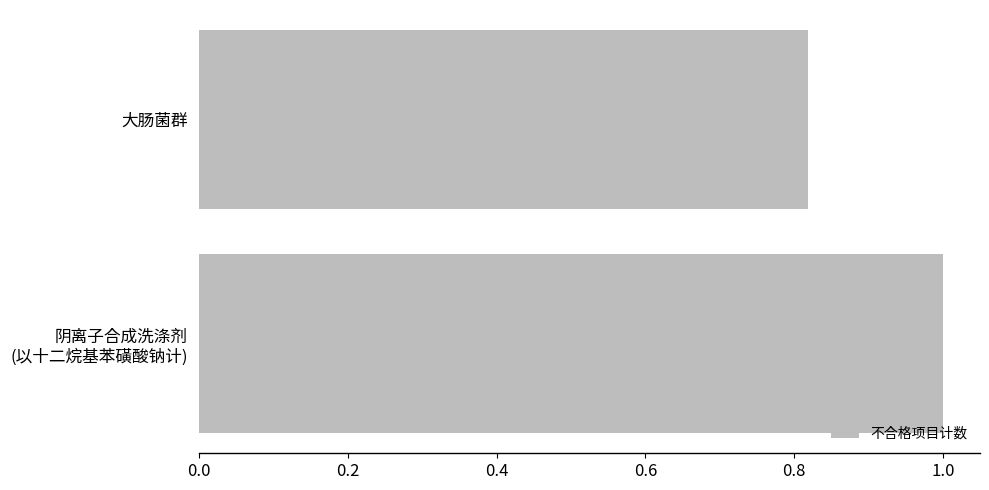

What is the average value?

0.9